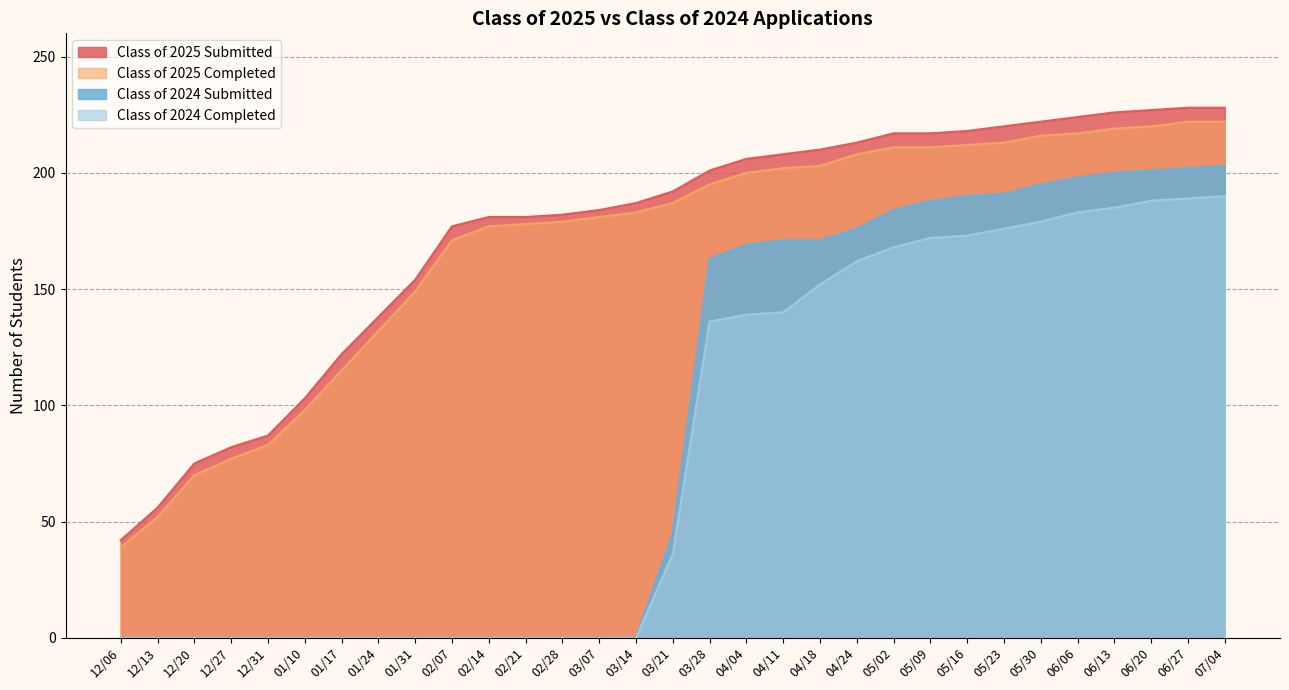

Which series has the largest range (max minus min)?

Class of 2024 Submitted